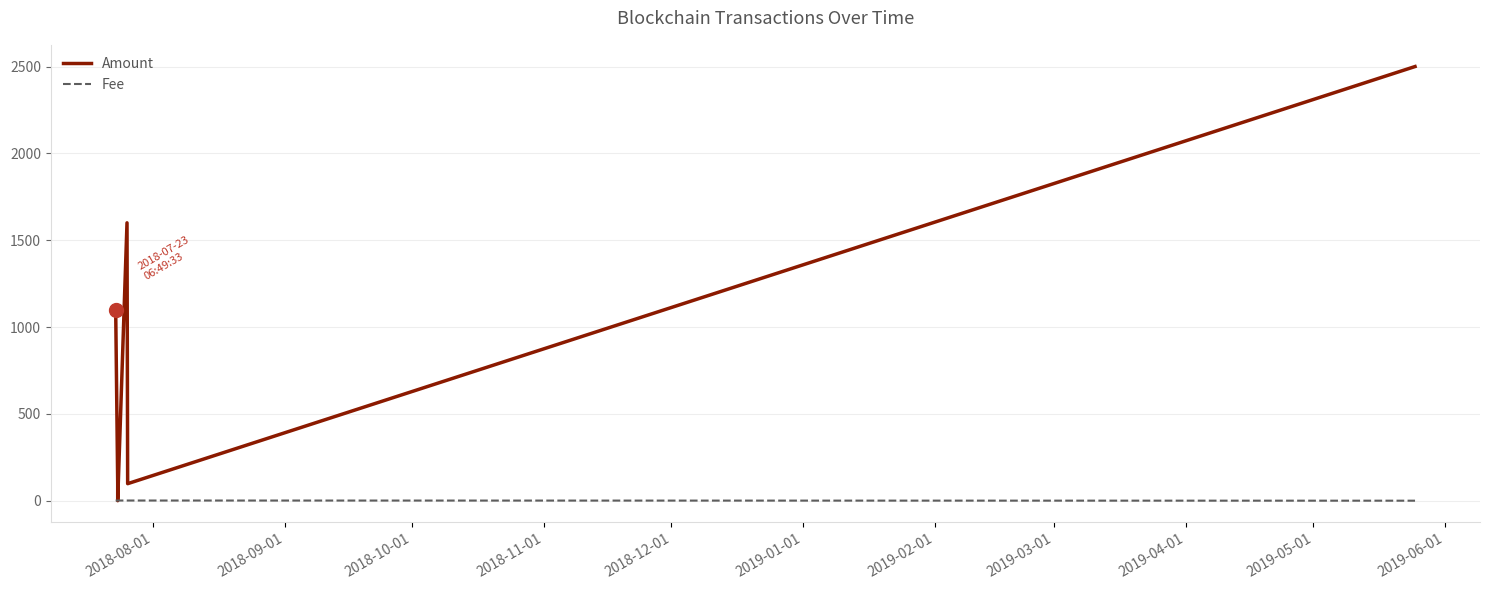

True or false: Amount and Fee cross at least once.

True